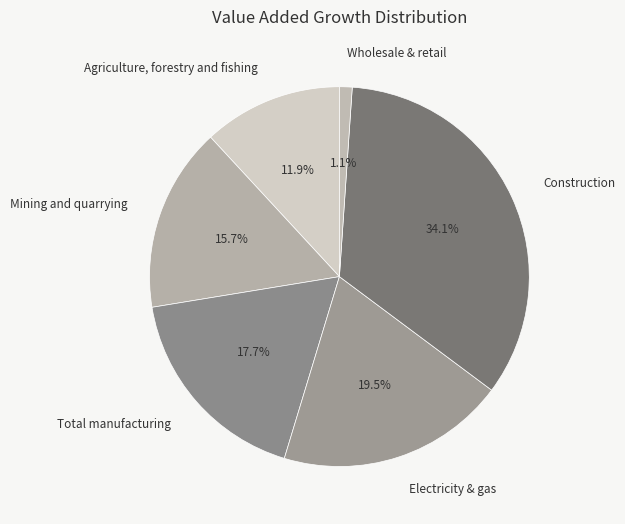

How many slices are in this pie chart?

6